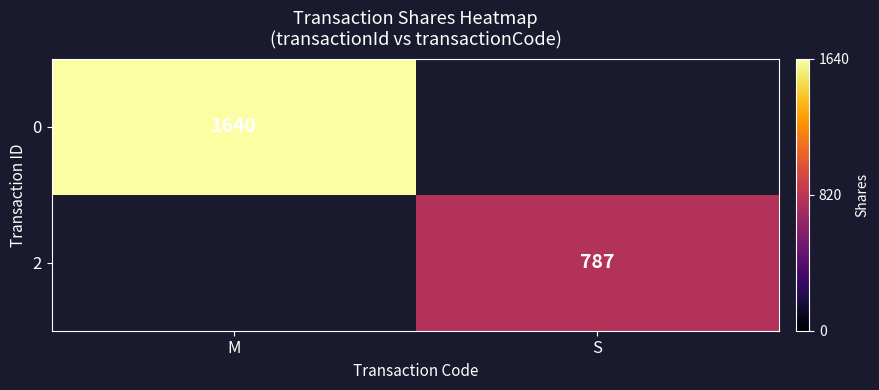

The value of 2 at S is 530. True or false?

False